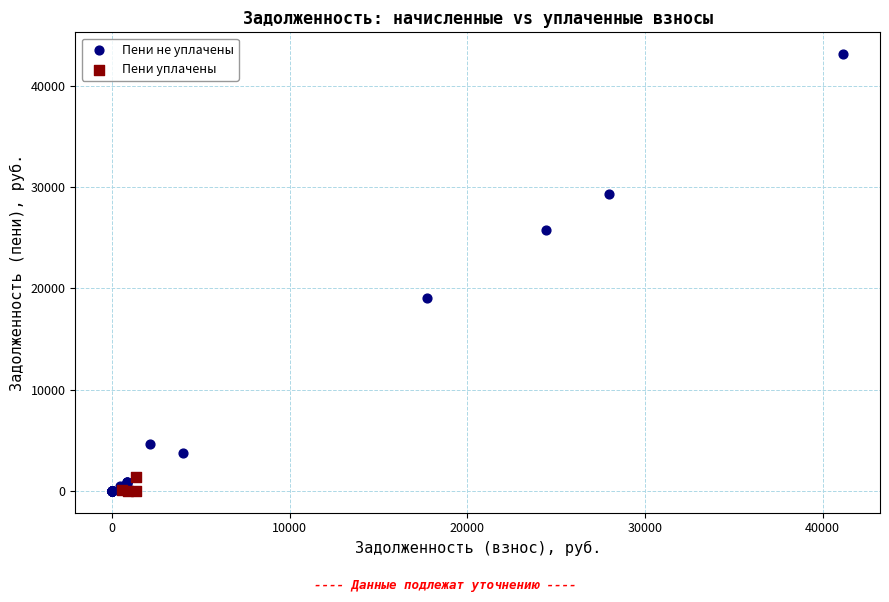

Which series has the largest Y range (max minus min)?

Пени не уплачены